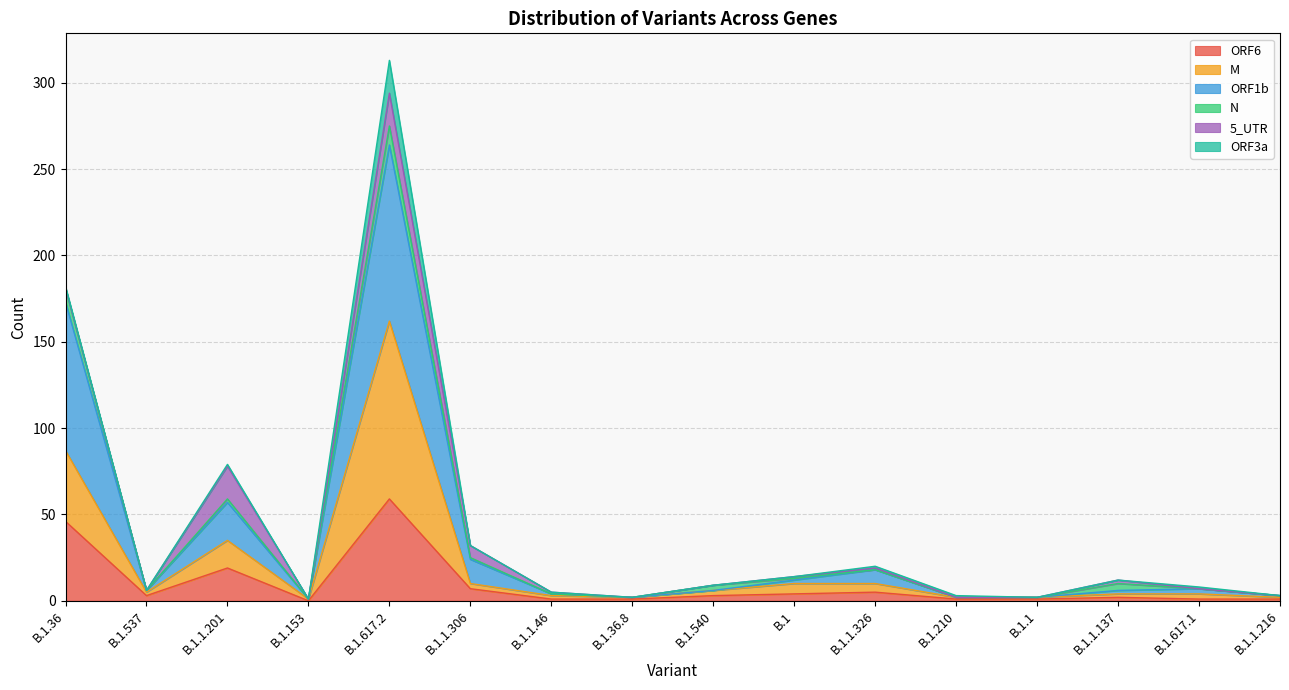

What is the label of the 3rd point from the right?

B.1.1.137